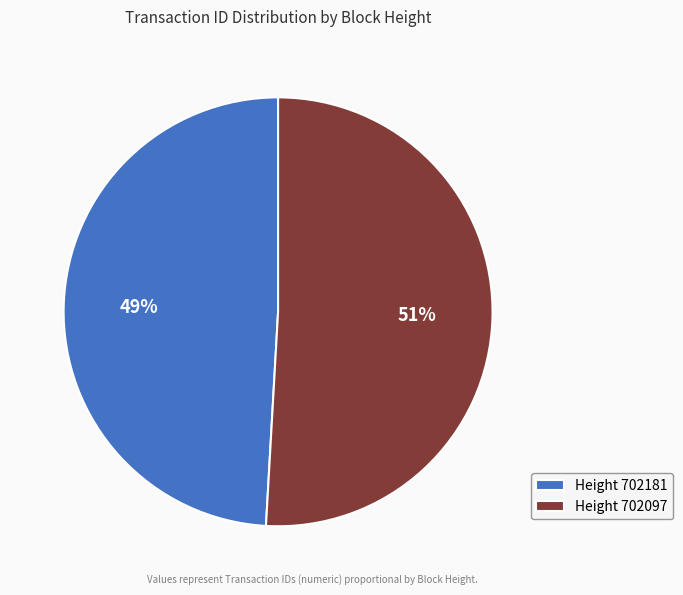

Rank the categories by value from lowest to highest.

Height 702181, Height 702097